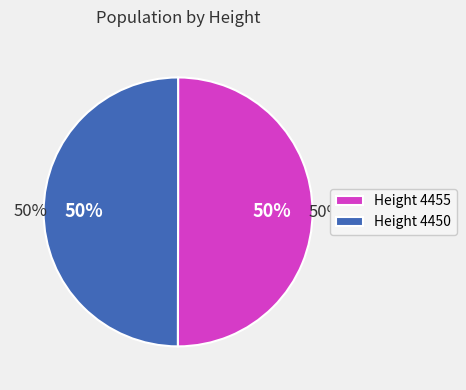

To the nearest percent, what is the combined percentage of 4455 and 4450?

100%